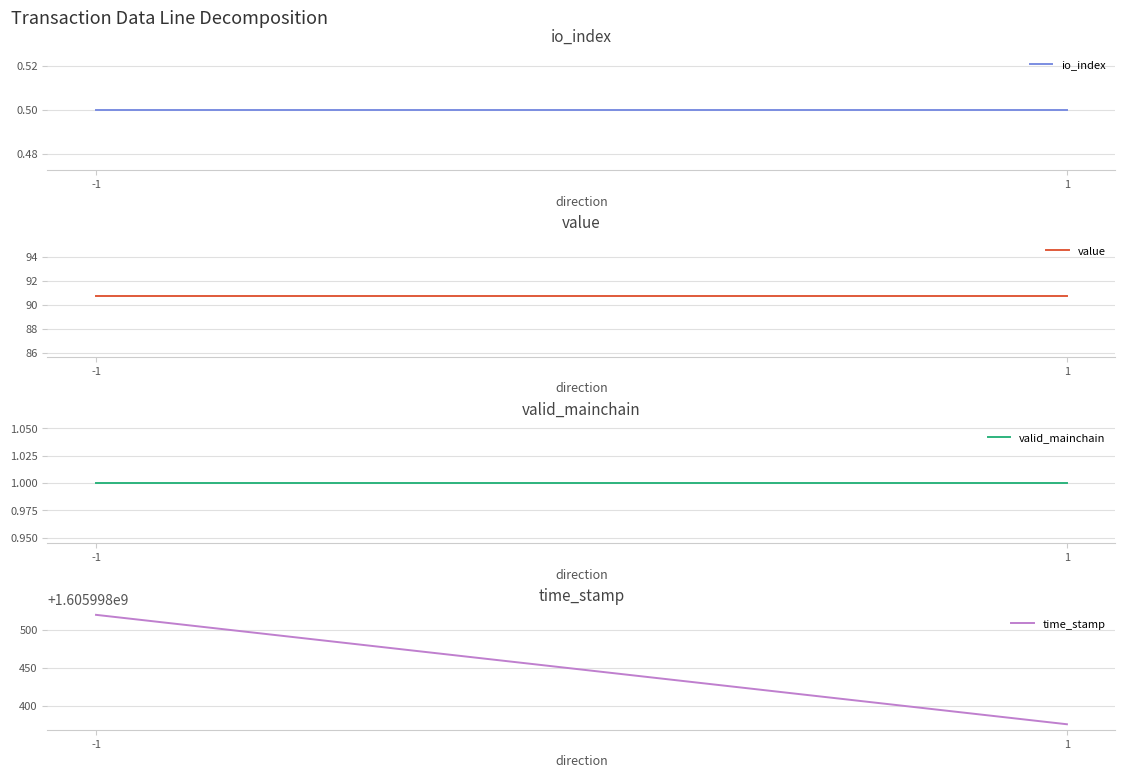

Reading right to left, list all the values displayed in this chart.

io_index: 0.5	0.5
value: 90.7	90.7
valid_mainchain: 1.0	1.0
time_stamp: 1605998376.0	1605998520.0